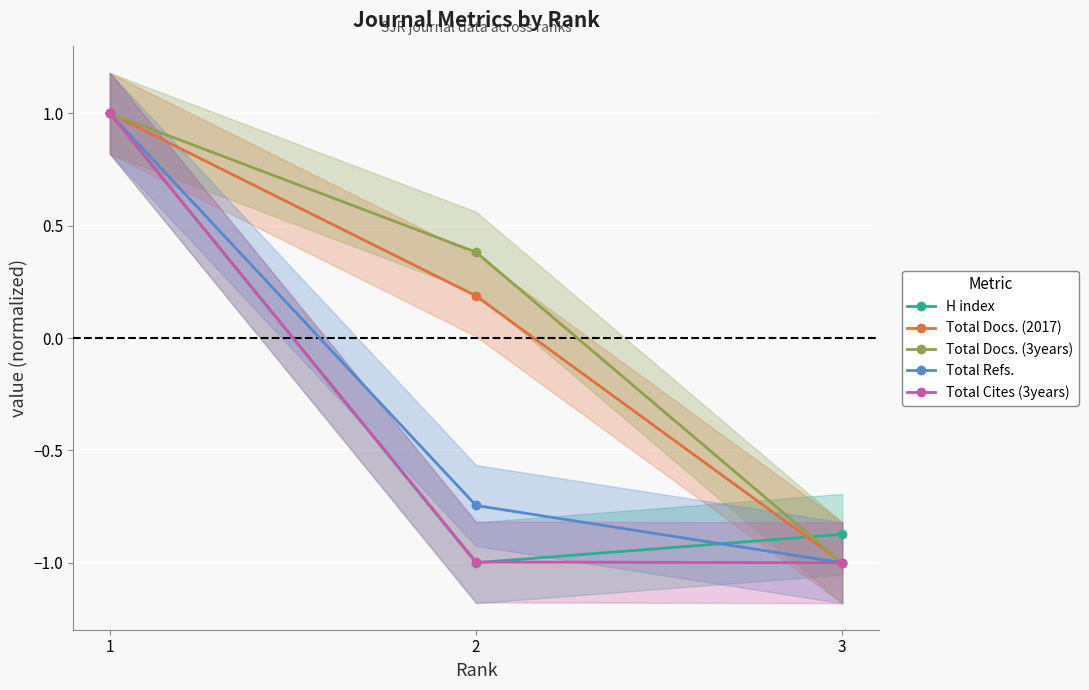

How many values in H index are below zero?

2